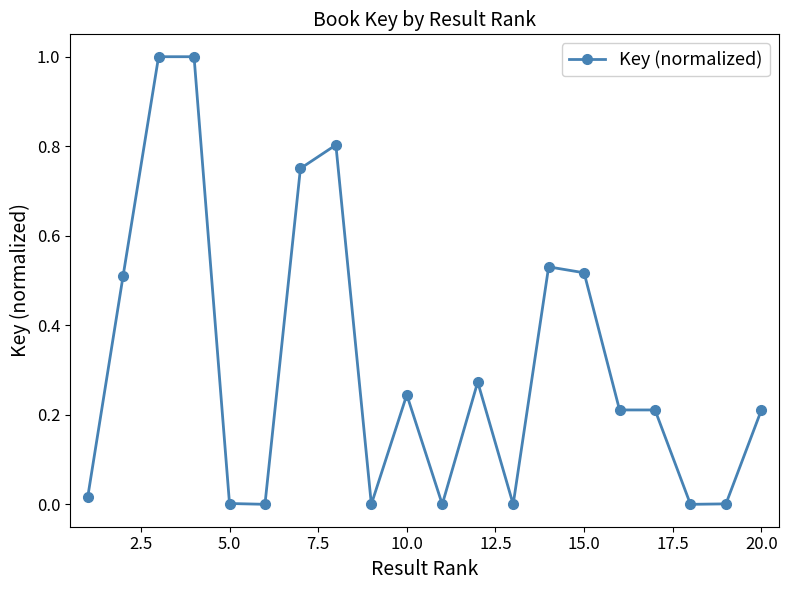

What is the sum of all values?

6.3